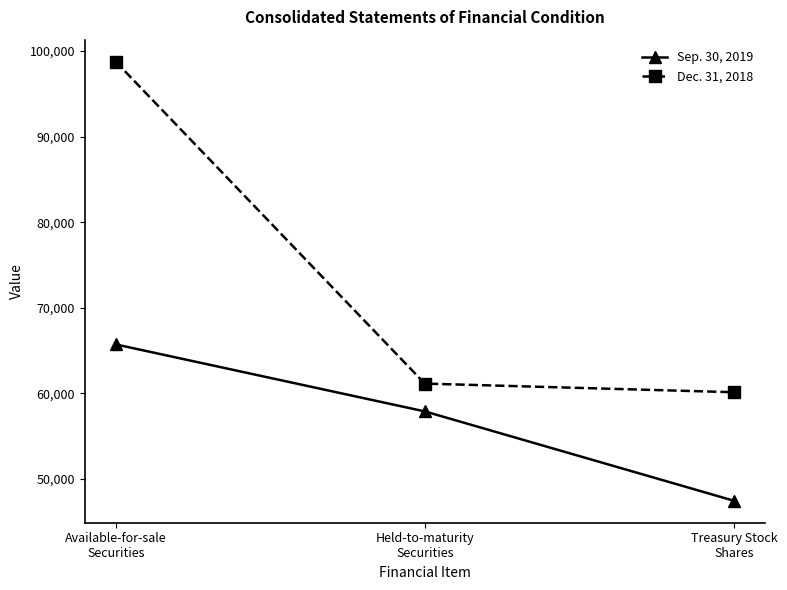

Reading left to right, extract all data points from this chart.

Sep. 30, 2019: Available-for-sale
Securities=65716	Held-to-maturity
Securities=57884	Treasury Stock
Shares=47441
Dec. 31, 2018: Available-for-sale
Securities=98765	Held-to-maturity
Securities=61135	Treasury Stock
Shares=60127